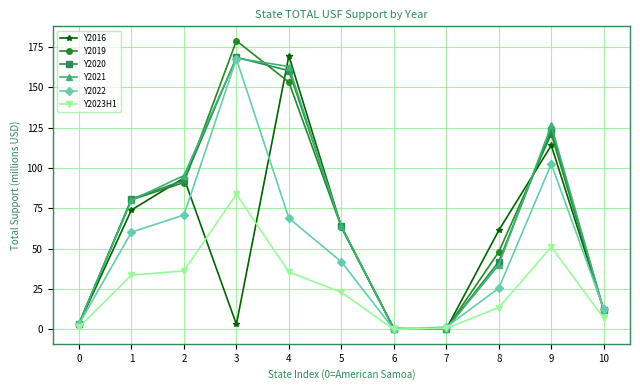

Is the value of Y2023H1 at 9 greater than the value of Y2016 at 6?

Yes